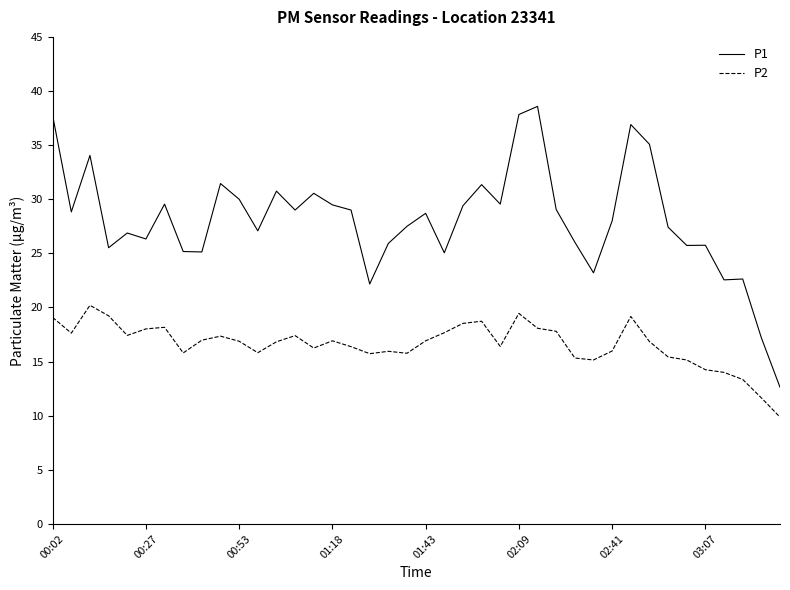

Does the chart display data point markers on the line(s)?

No